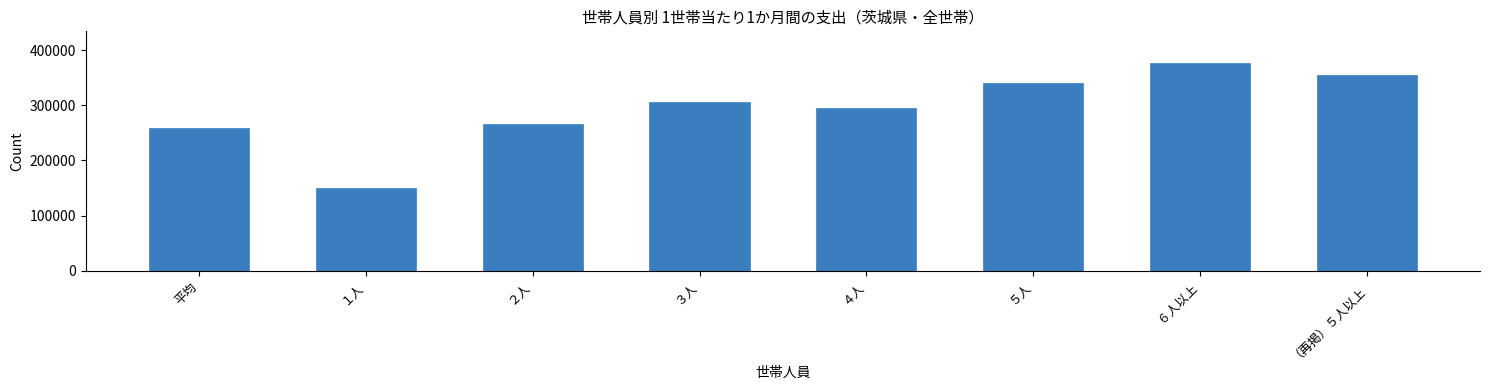

Reading left to right, what are all the values shown in this chart?

平均=258287	１人=150816	２人=266795	３人=305761	４人=295316	５人=340133	６人以上=377277	（再掲）５人以上=353961